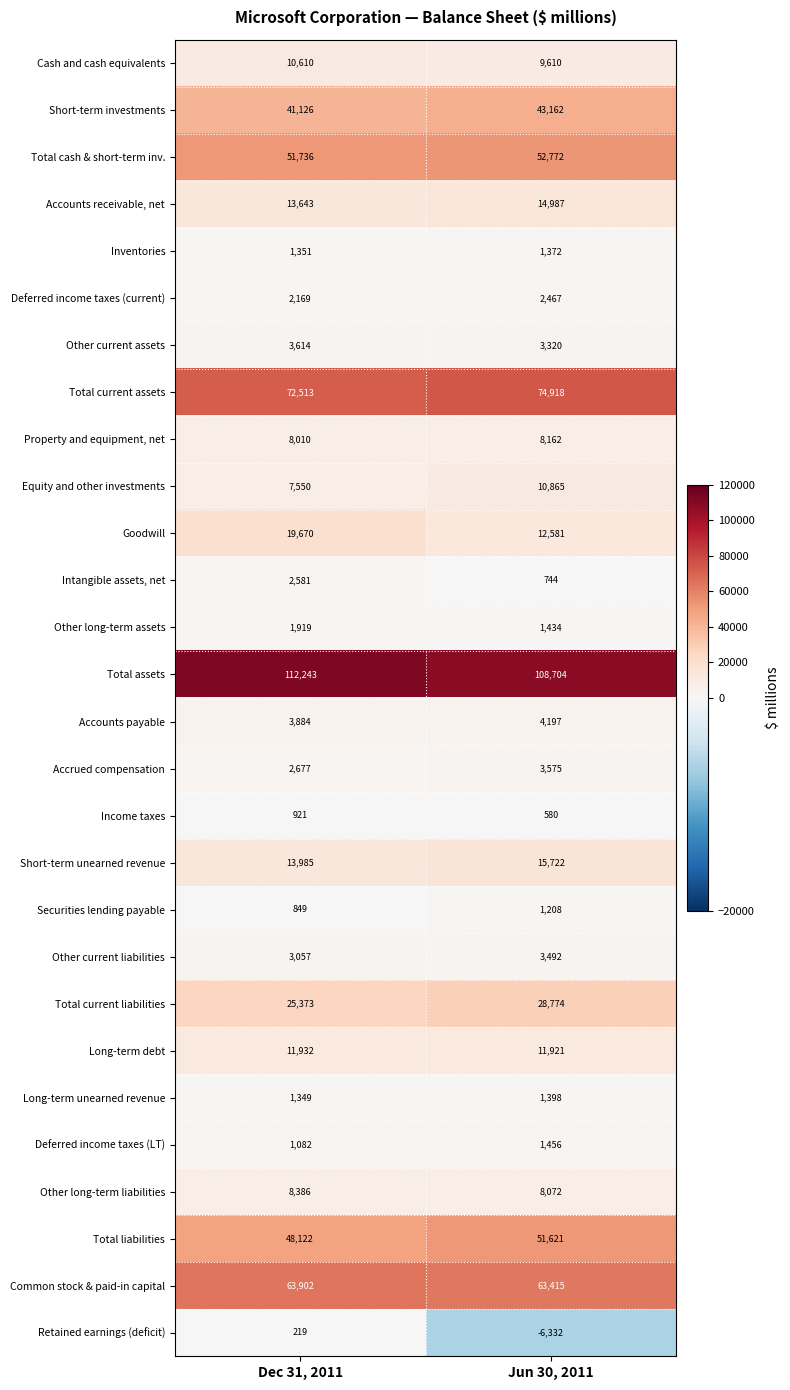

Which category has the highest value across all series?

Dec 31, 2011